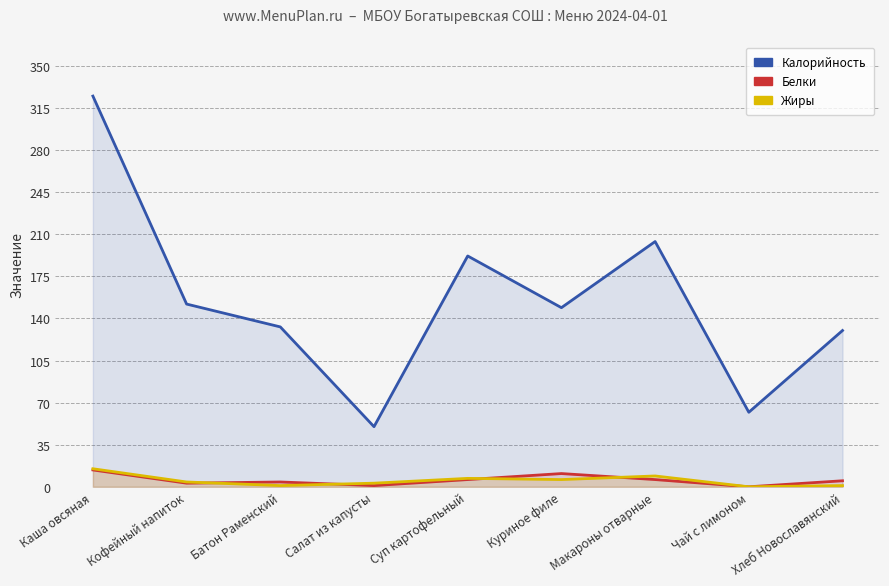

Between Кофейный напиток and Макароны отварные, which series saw the biggest shift?

Калорийность